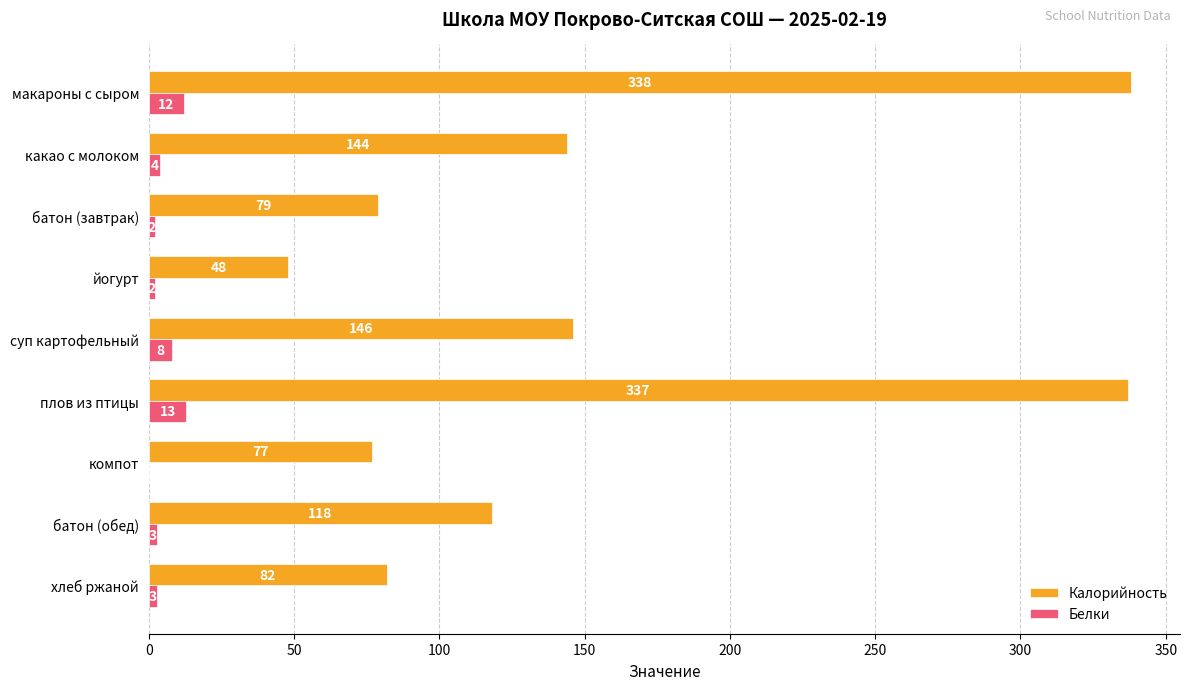

What is the maximum value shown in the chart?

338